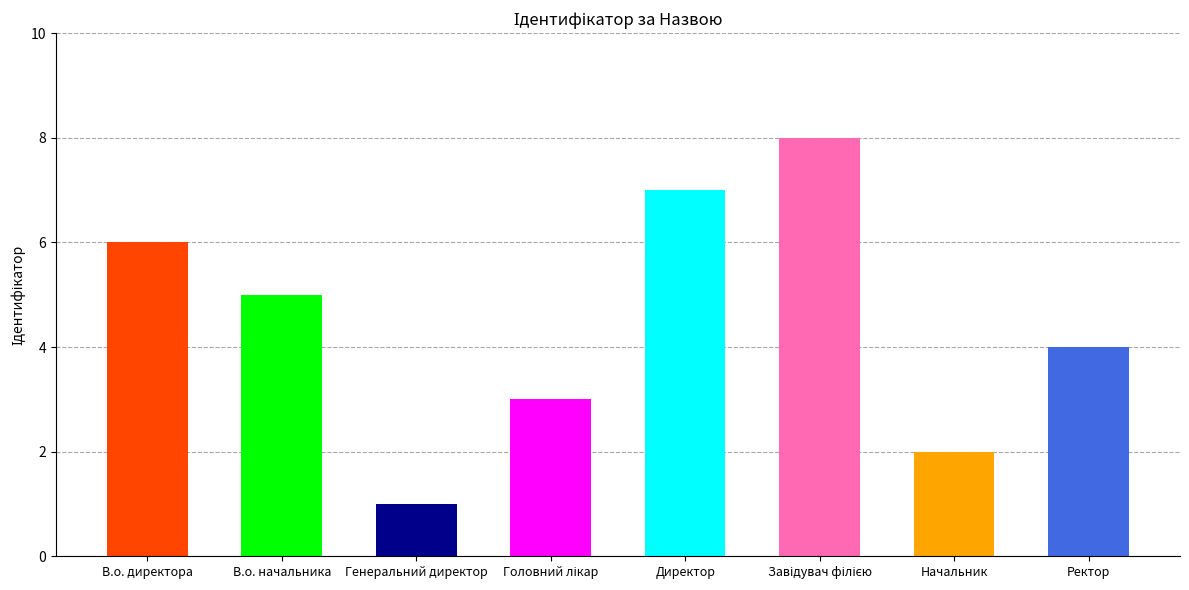

Where does the data first go above 5?

В.о. директора